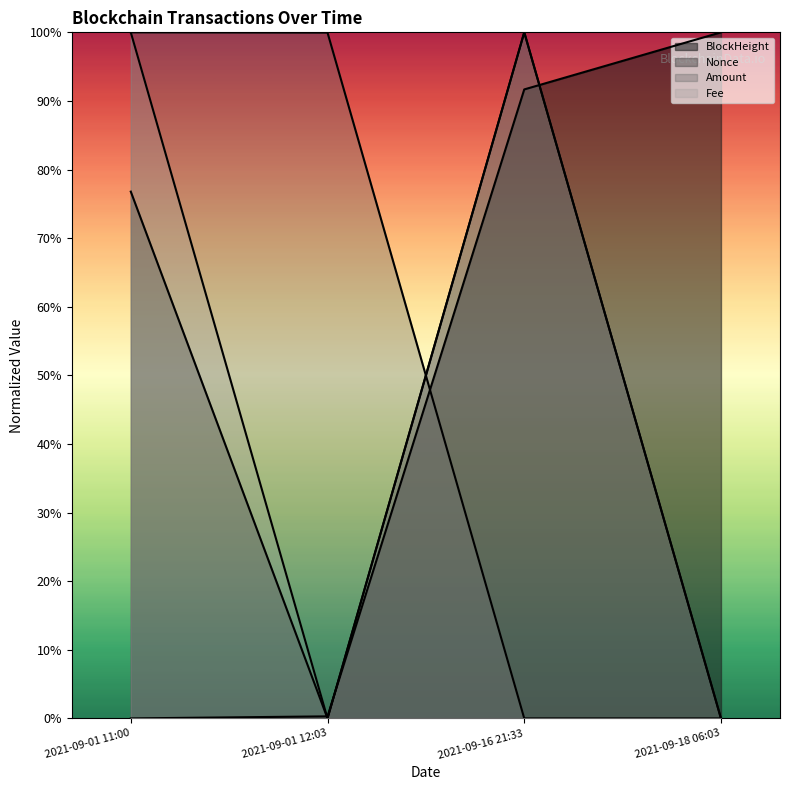

What is the total value across all series at 2021-09-16 21:33?

2.9